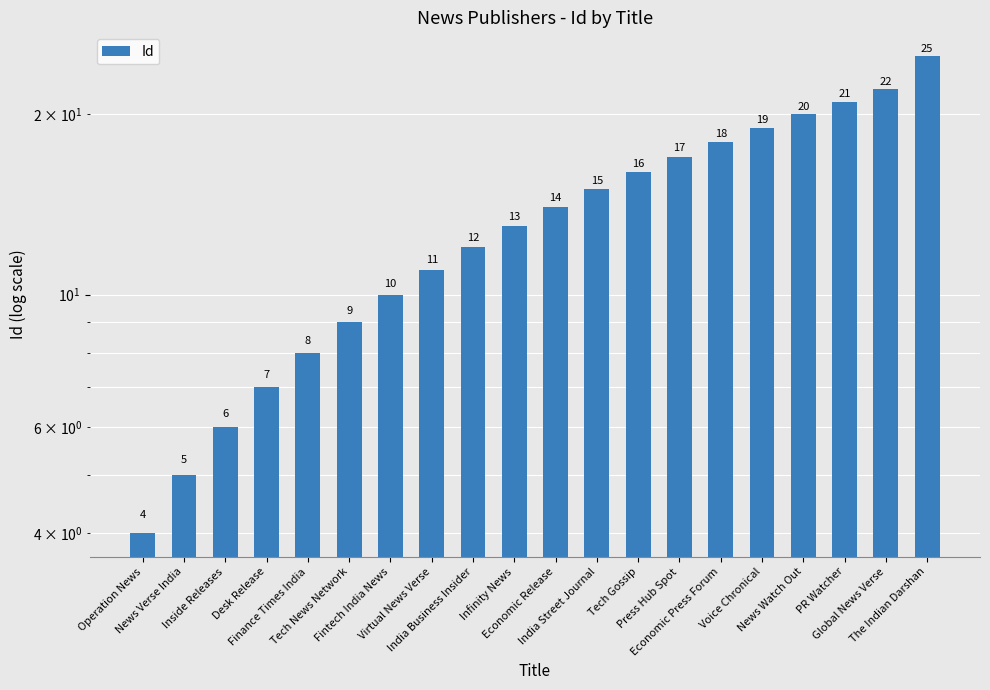

What is the minimum value shown in the chart?

4